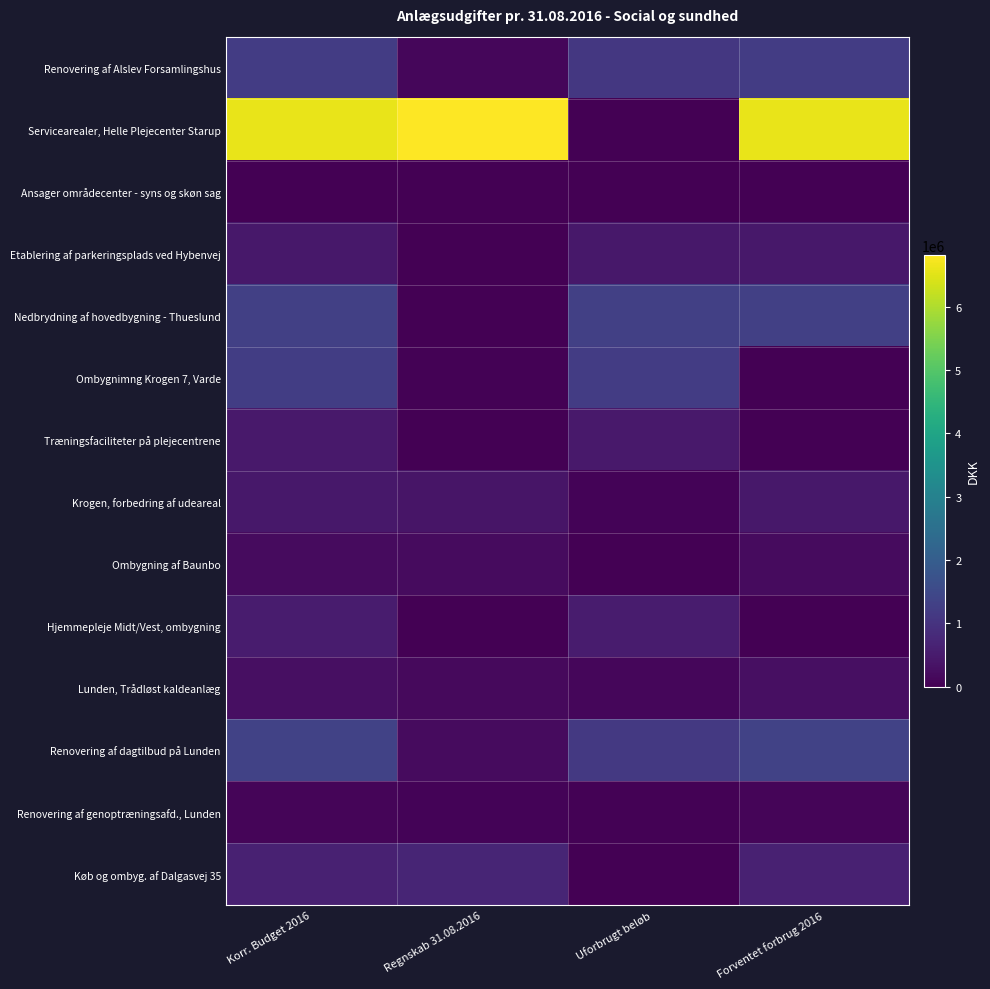

Between Regnskab 31.08.2016 and Forventet forbrug 2016, which series saw the biggest shift?

Nedbrydning af hovedbygning - Thueslund